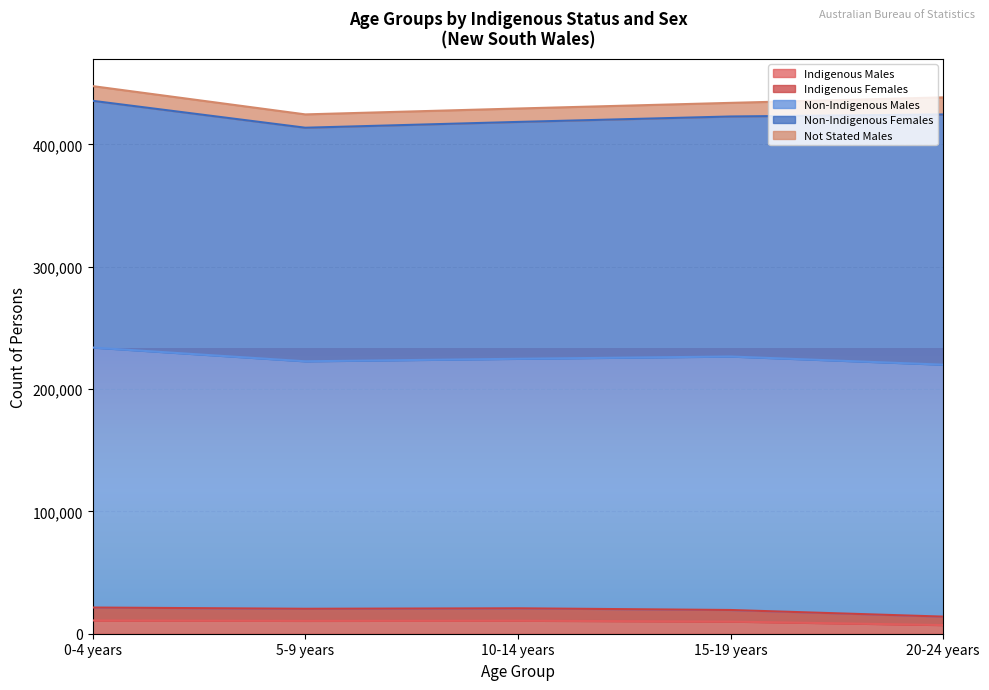

True or false: Non-Indigenous Males and Indigenous Females cross at least once.

False